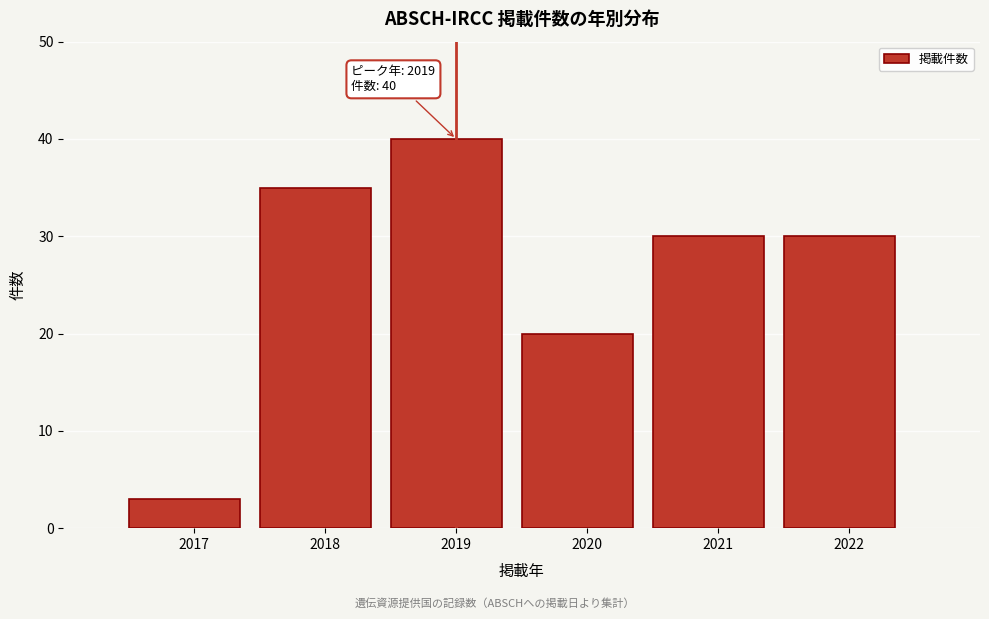

Reading left to right, extract all data points from this chart.

2017=3	2018=35	2019=40	2020=20	2021=30	2022=30